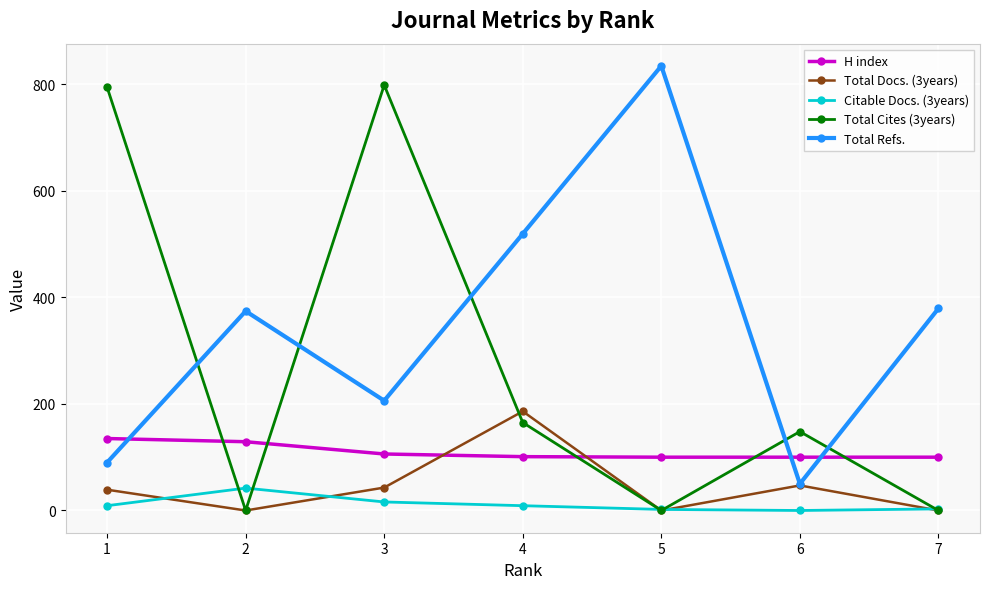

How many series are shown in this chart?

5